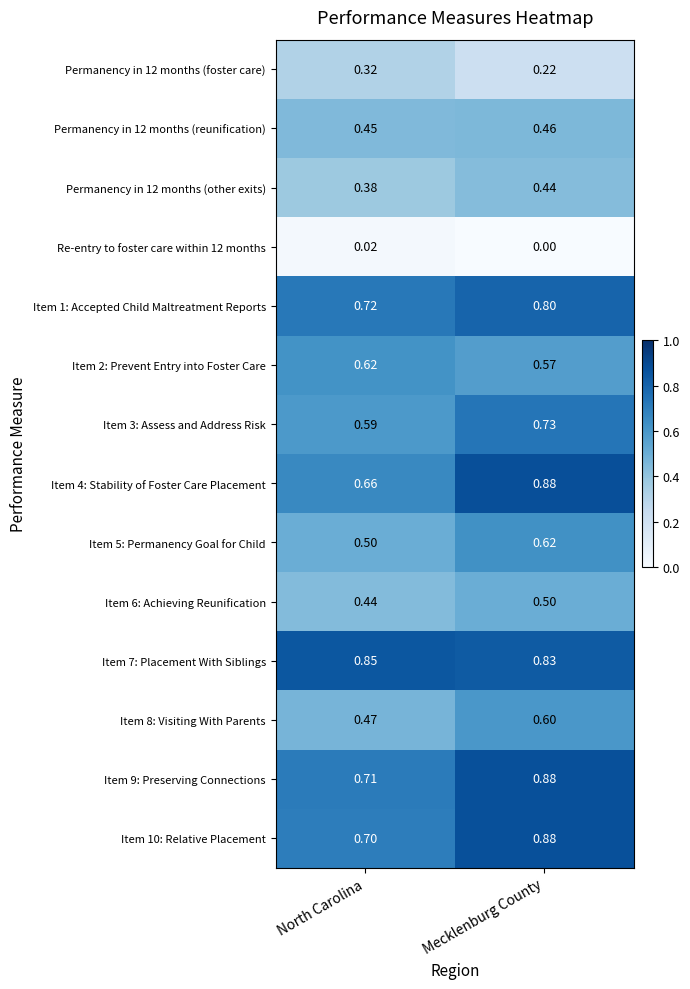

What is the total value across all series at North Carolina?

7.4